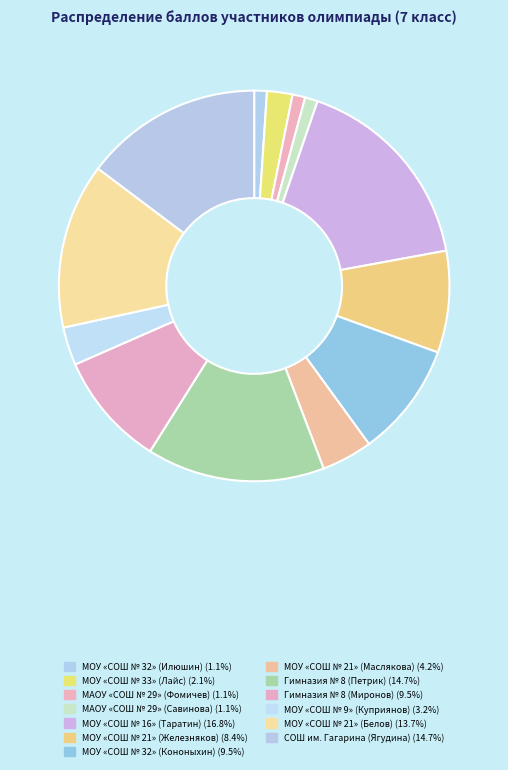

Count the number of slices in the pie.

13